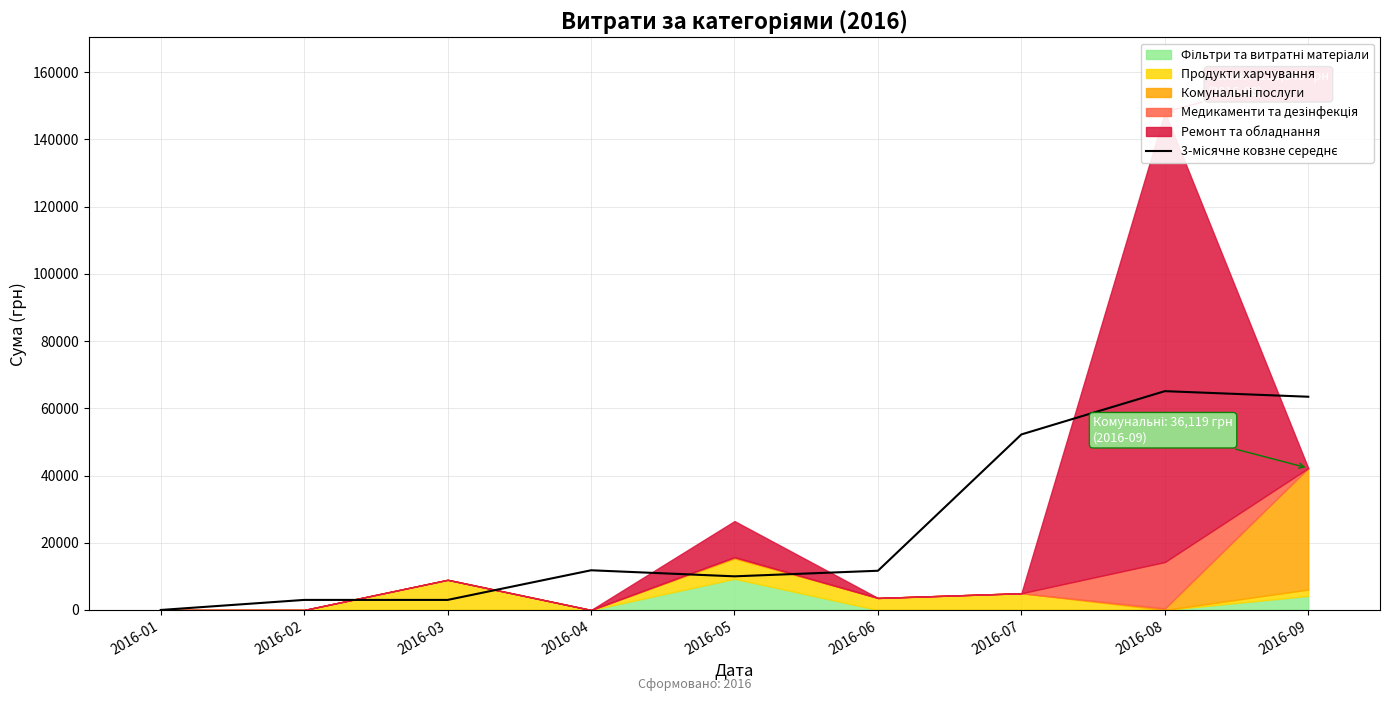

What is the greatest value displayed?

65100.5